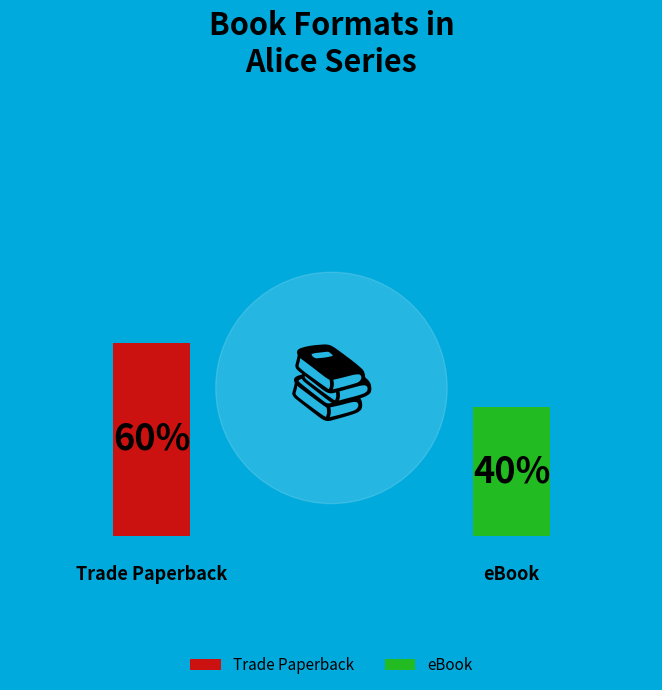

What percentage do Trade Paperback and eBook together represent?

100.0%